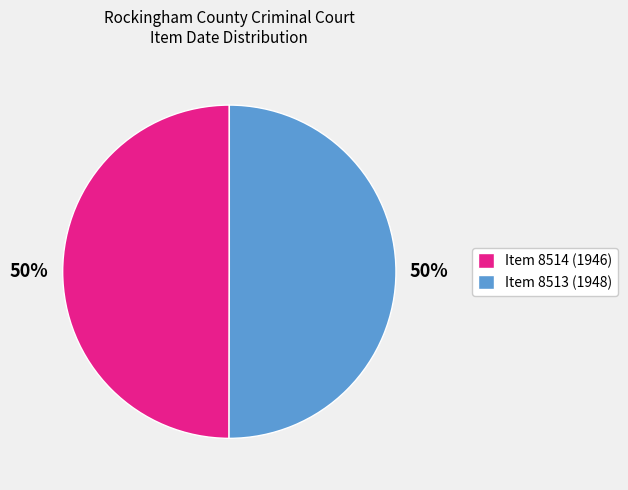

Is the sum of Item 8514 (1946) and Item 8513 (1948) greater than half?

Yes